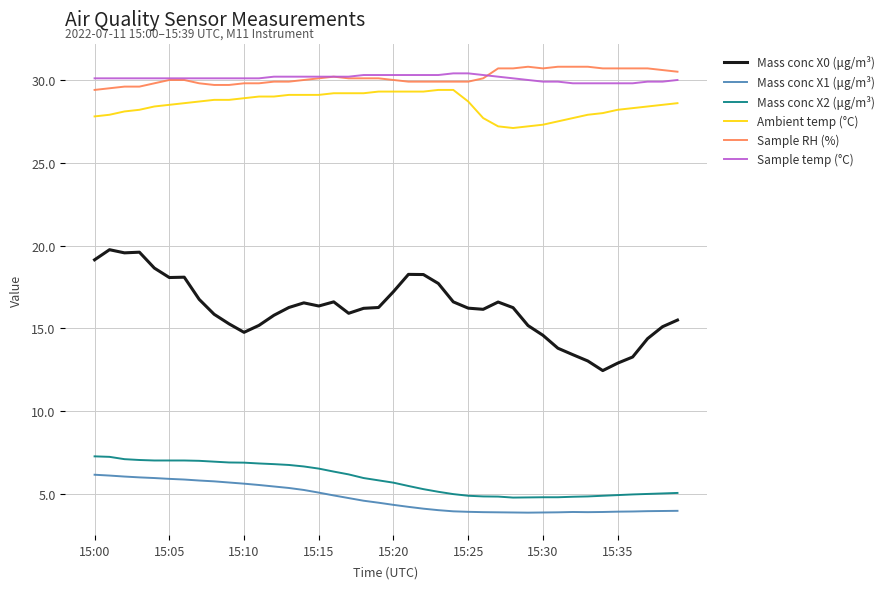

What is the average value of the Sample temp (°C) series?

30.1